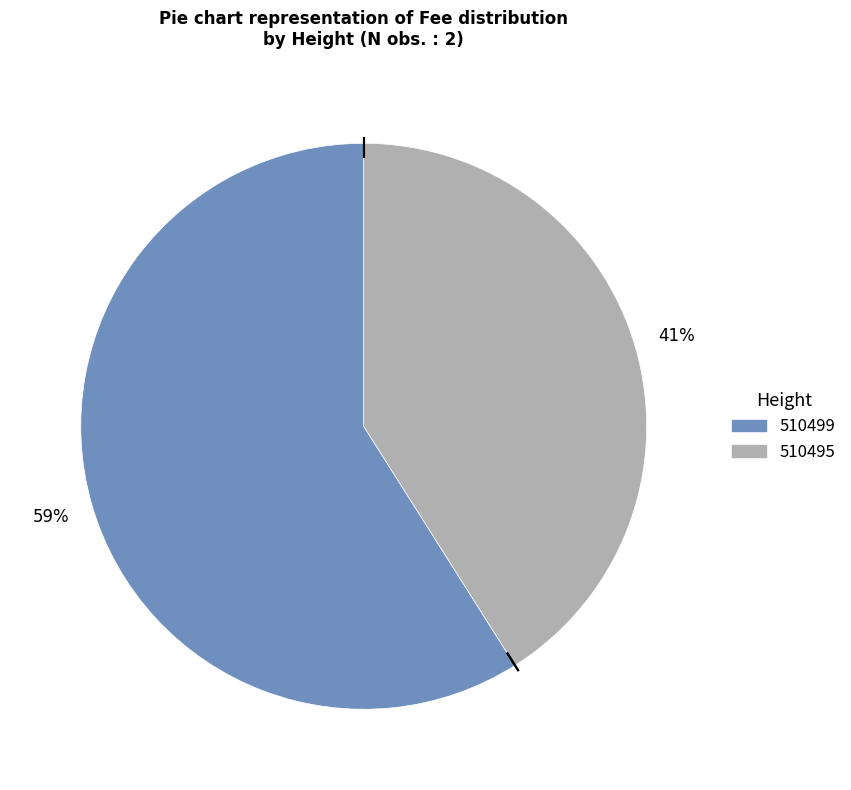

Which slice is the smallest?

510495